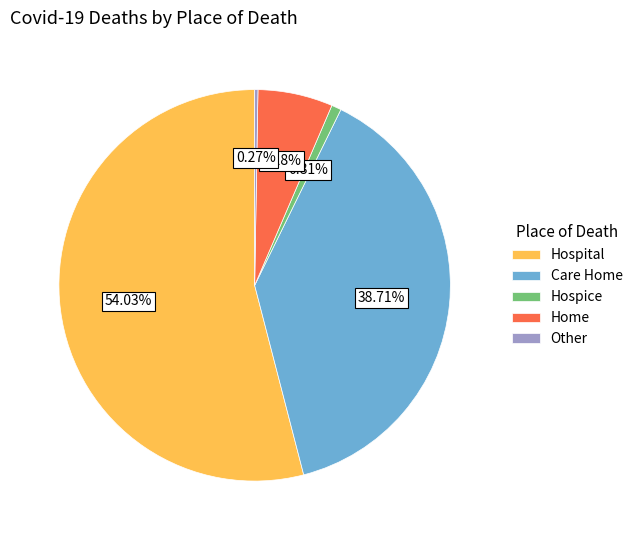

To the nearest percent, what is the difference between the Hospice and Home slice percentages?

5%